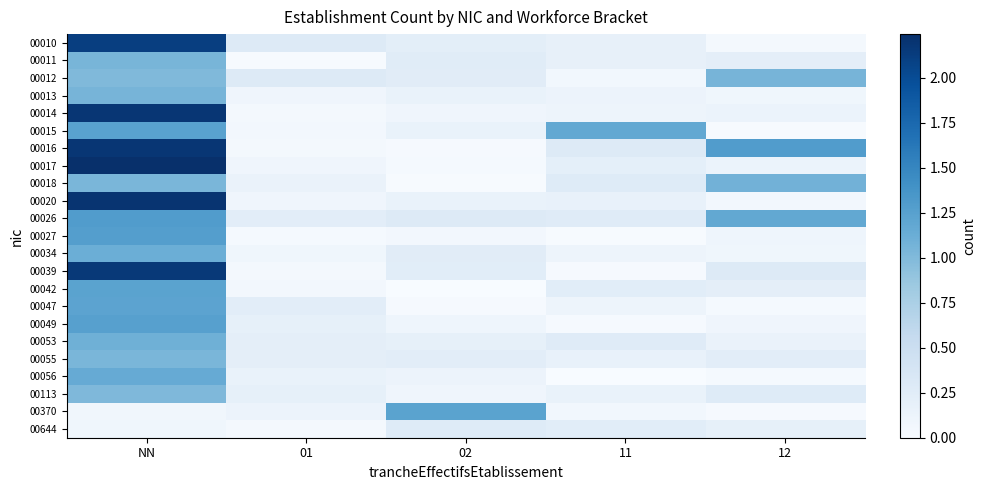

What is the total value across all series at 02?

4.4